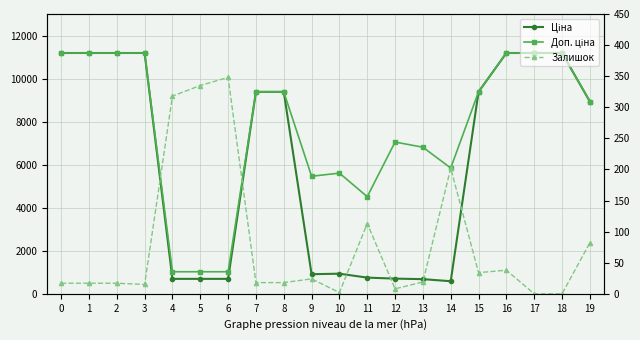

At which label does Залишок reach its minimum?

17